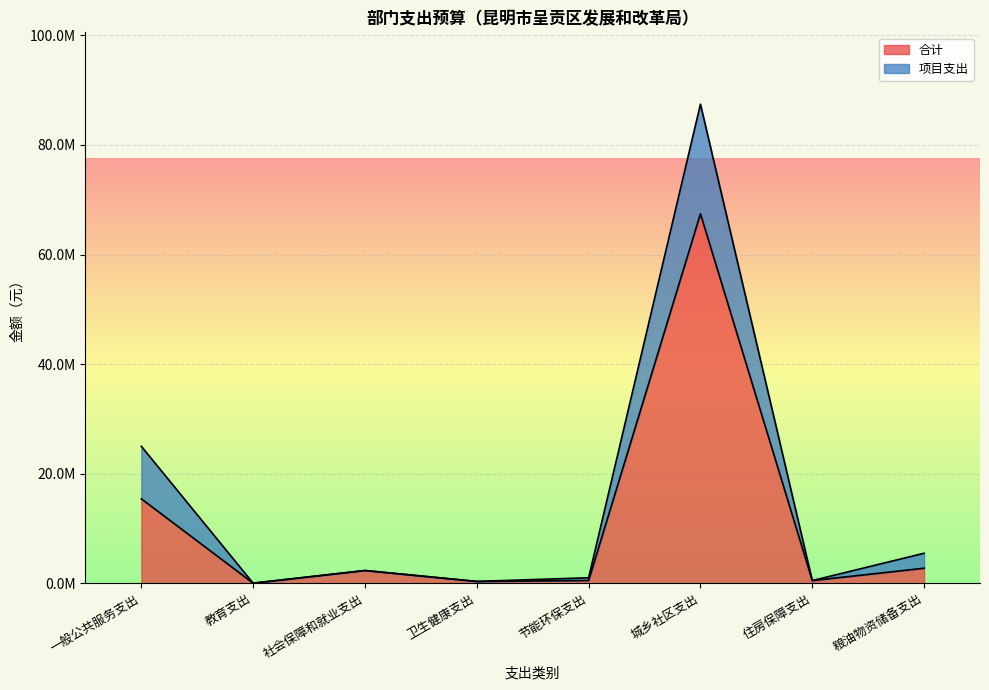

What is the value of the 合计 point at the 8th from the left?

2735077.6